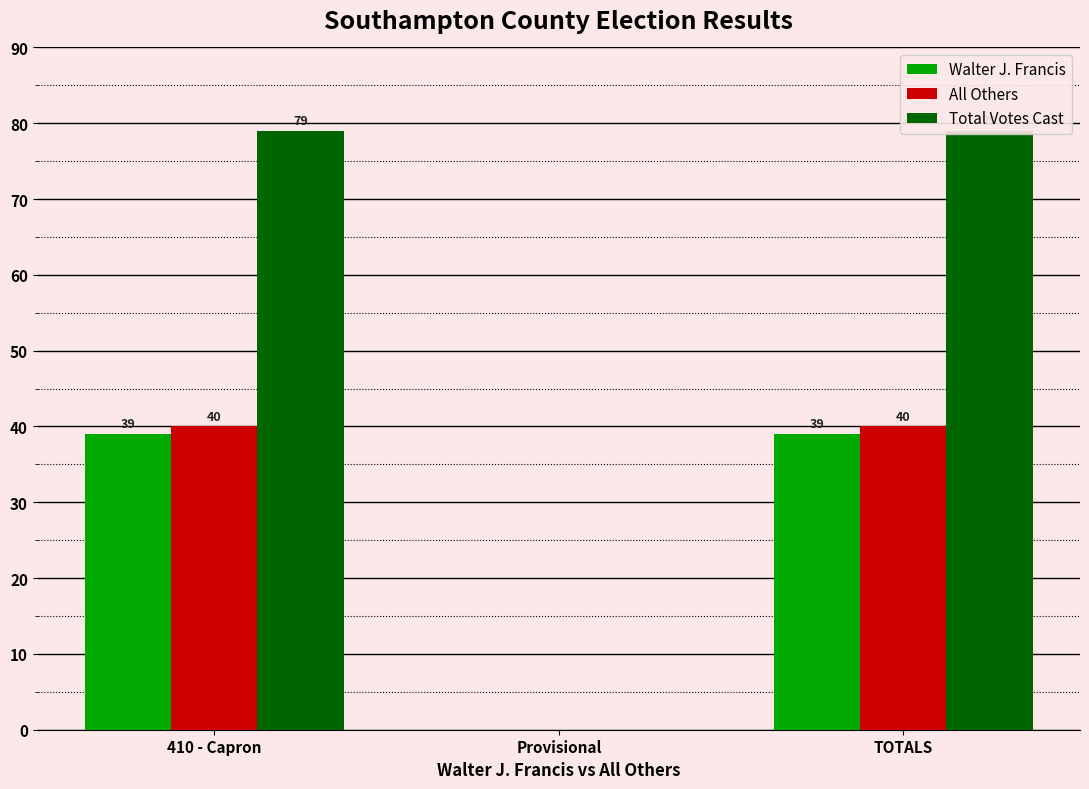

What is the sum of all Total Votes Cast values?

158